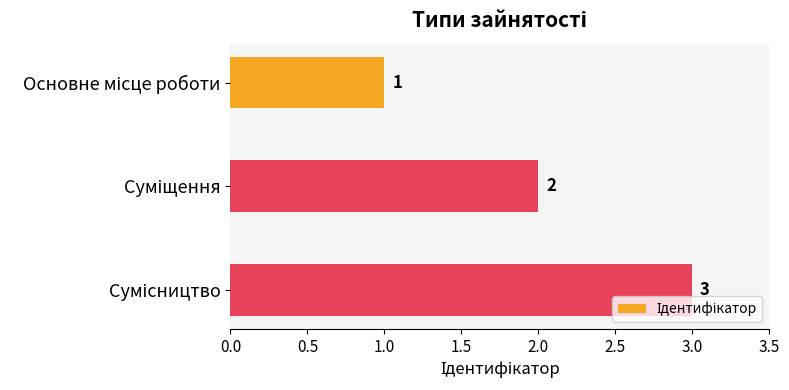

What is the greatest value displayed?

3